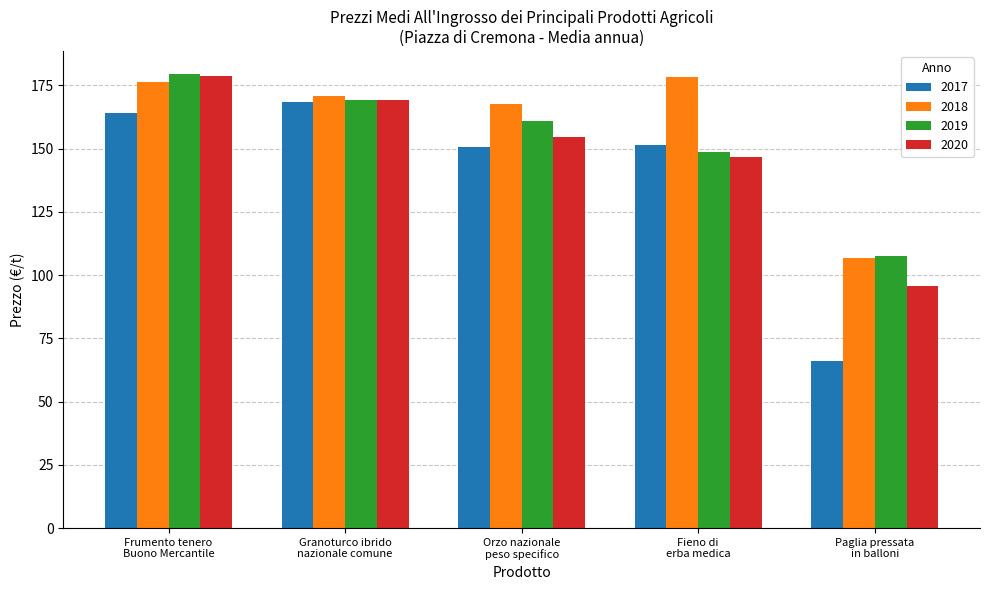

What are all the series names shown in the legend?

2017, 2018, 2019, 2020